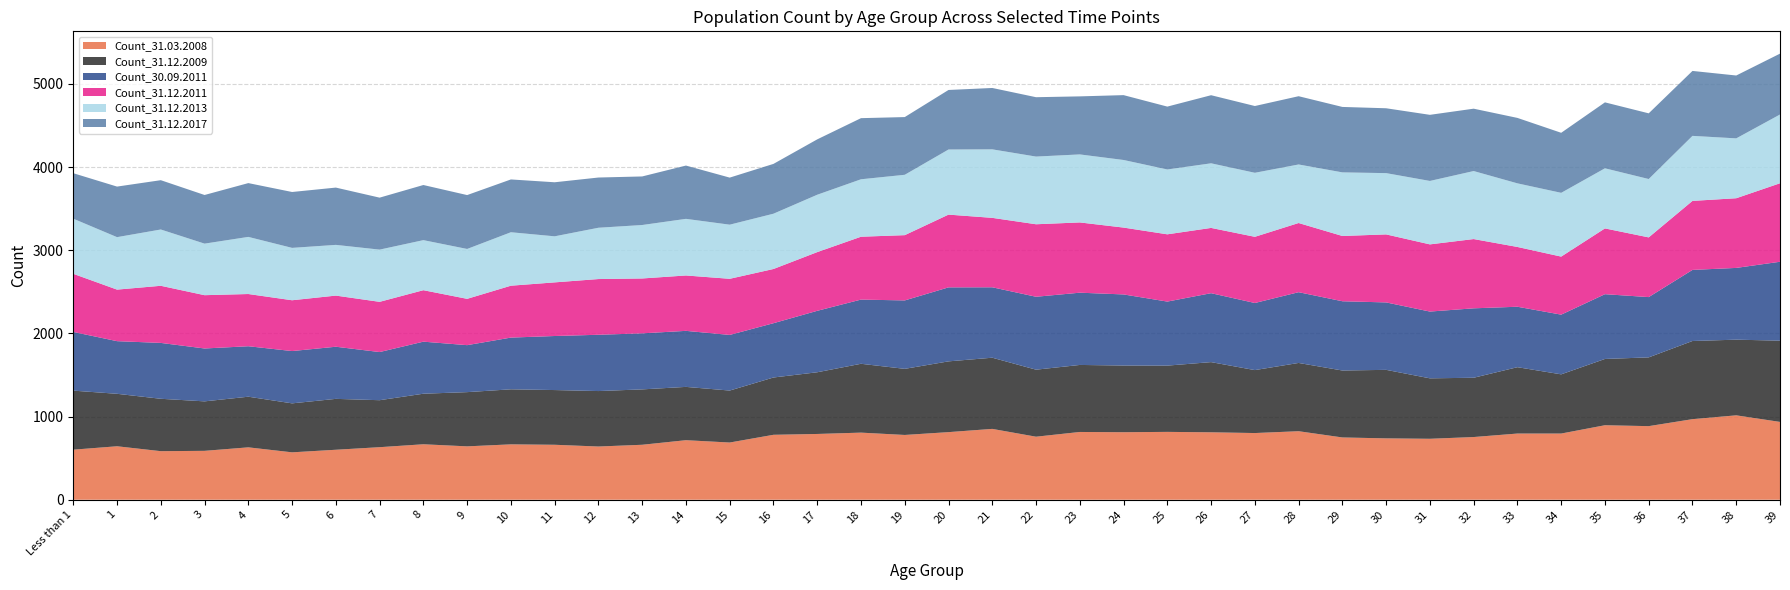

Reading right to left, extract all data points from this chart.

Count_31.03.2008: 39=936	38=1015	37=969	36=885	35=896	34=796	33=796	32=754	31=733	30=738	29=749	28=824	27=802	26=811	25=816	24=812	23=815	22=758	21=852	20=813	19=779	18=807	17=791	16=781	15=688	14=716	13=661	12=640	11=661	10=666	9=642	8=667	7=632	6=601	5=570	4=630	3=588	2=584	1=643	Less than 1=602
Count_31.12.2009: 39=977	38=910	37=940	36=827	35=797	34=712	33=798	32=713	31=727	30=824	29=805	28=821	27=757	26=844	25=797	24=802	23=806	22=806	21=856	20=851	19=795	18=828	17=742	16=689	15=625	14=641	13=666	12=667	11=658	10=662	9=652	8=608	7=565	6=612	5=589	4=609	3=595	2=630	1=631	Less than 1=710
Count_30.09.2011: 39=949	38=863	37=855	36=725	35=779	34=718	33=727	32=835	31=803	30=811	29=833	28=851	27=807	26=829	25=770	24=855	23=869	22=877	21=847	20=890	19=823	18=772	17=739	16=653	15=669	14=674	13=674	12=677	11=650	10=622	9=565	8=626	7=579	6=627	5=629	4=607	3=636	2=672	1=633	Less than 1=706
Count_31.12.2011: 39=944	38=838	37=830	36=718	35=791	34=698	33=719	32=833	31=808	30=818	29=785	28=832	27=796	26=785	25=809	24=804	23=845	22=872	21=835	20=875	19=785	18=756	17=706	16=652	15=675	14=666	13=660	12=670	11=645	10=624	9=557	8=619	7=604	6=615	5=611	4=628	3=641	2=687	1=620	Less than 1=699
Count_31.12.2013: 39=827	38=720	37=782	36=702	35=723	34=767	33=765	32=818	31=763	30=737	29=765	28=704	27=770	26=777	25=780	24=813	23=818	22=814	21=824	20=783	19=726	18=691	17=690	16=665	15=651	14=681	13=643	12=617	11=554	10=643	9=600	8=602	7=628	6=610	5=630	4=687	3=620	2=677	1=631	Less than 1=663
Count_31.12.2017: 39=732	38=756	37=781	36=790	35=793	34=722	33=787	32=750	31=795	30=780	29=787	28=821	27=803	26=819	25=756	24=780	23=698	22=714	21=738	20=716	19=694	18=735	17=666	16=599	15=566	14=641	13=584	12=604	11=650	10=635	9=648	8=663	7=625	6=689	5=672	4=647	3=585	2=593	1=608	Less than 1=547